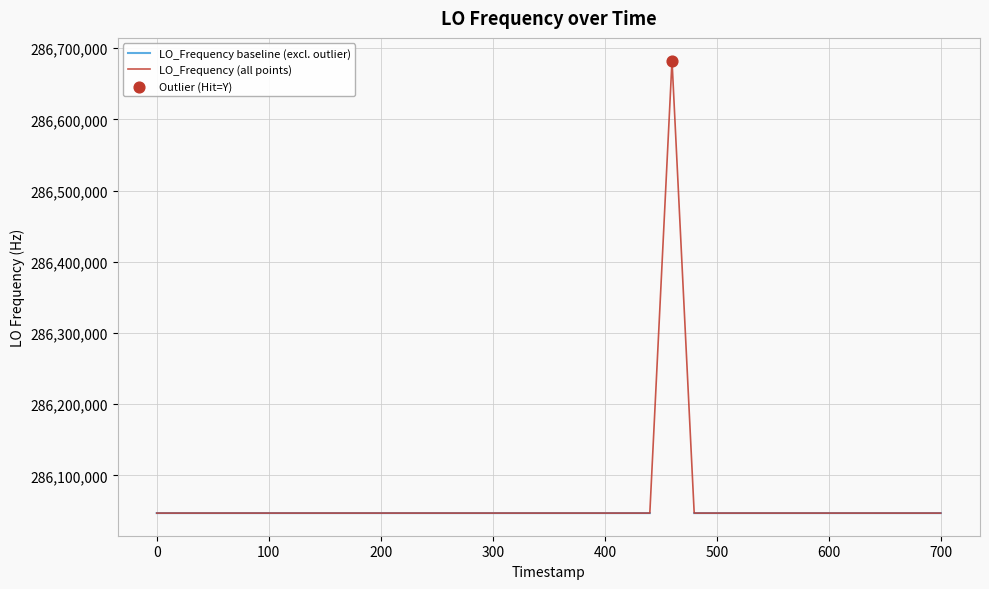

At how many categories does at least one series exceed 286331956?

1